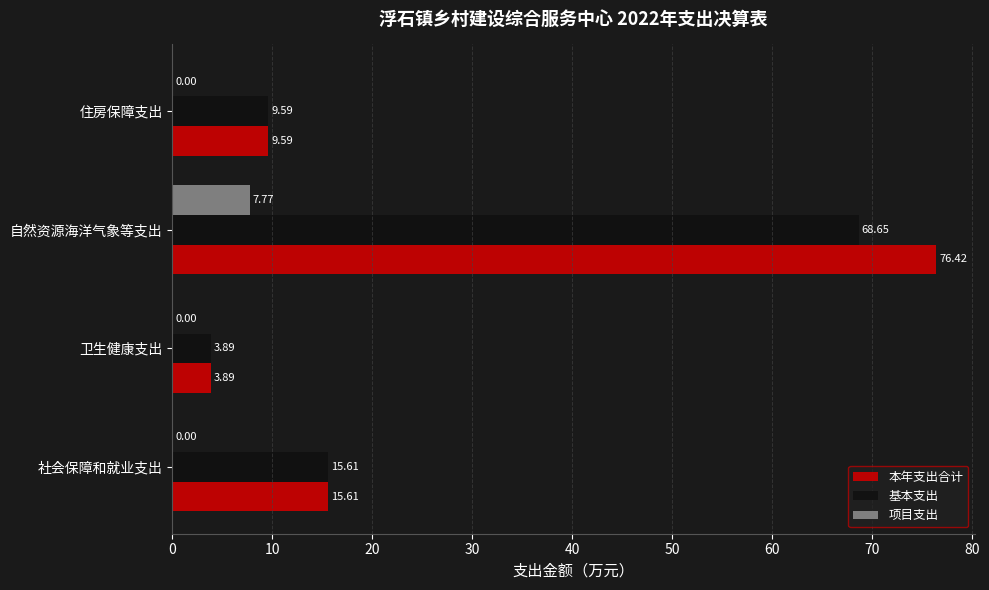

At which category is the sum across all series the highest?

自然资源海洋气象等支出